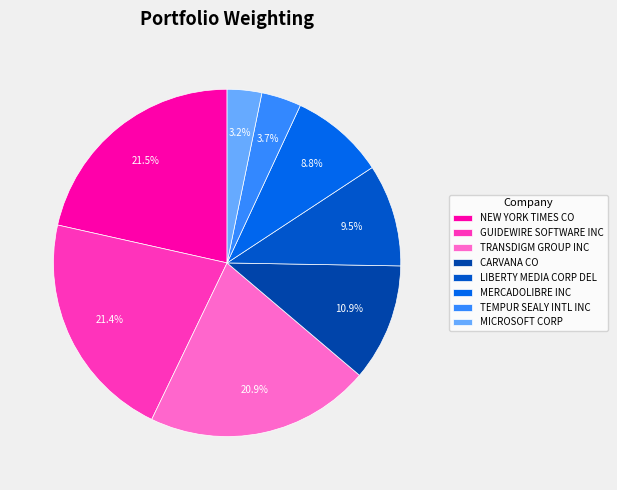

The LIBERTY MEDIA CORP DEL slice represents 1% of the pie. True or false?

False